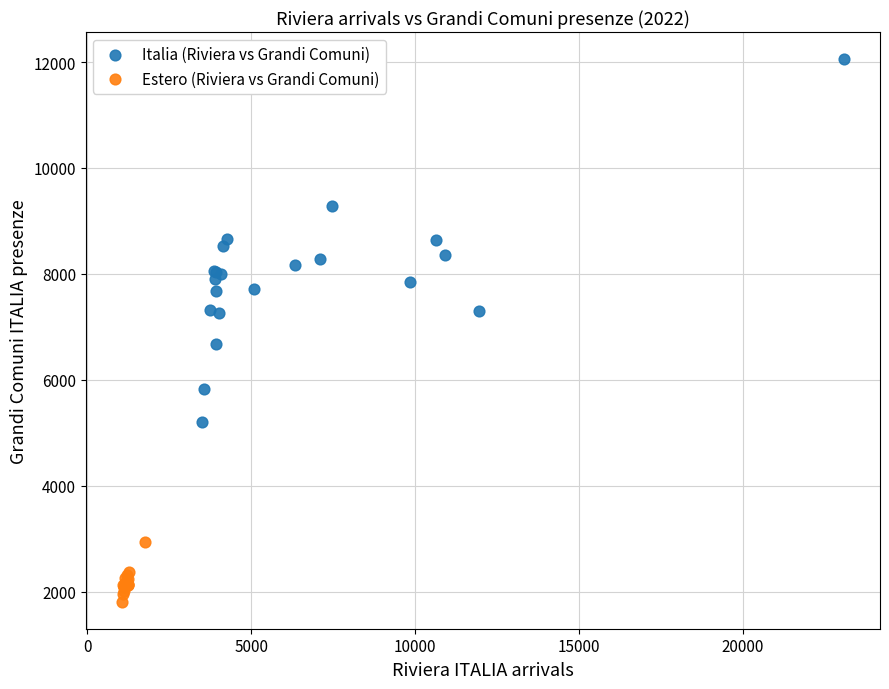

Which series contains the highest Y value?

Italia (Riviera vs Grandi Comuni)